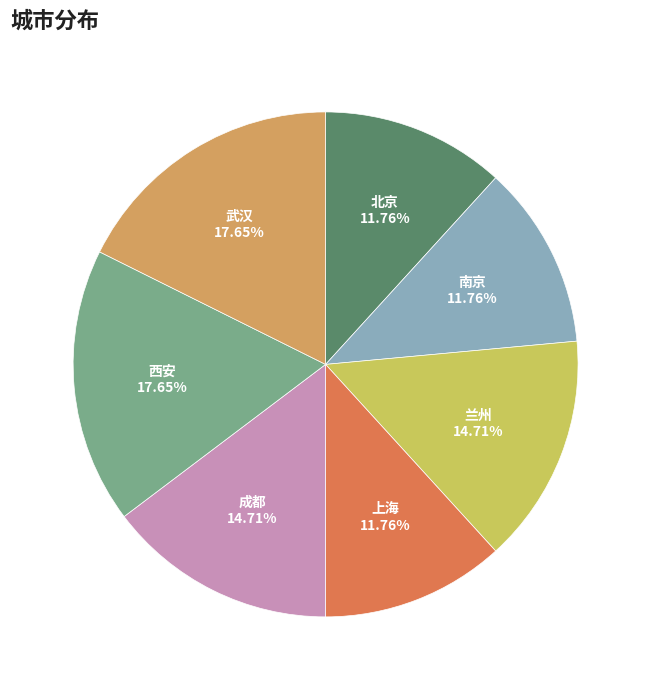

To the nearest percent, what is the combined percentage of 上海 and 成都?

26%